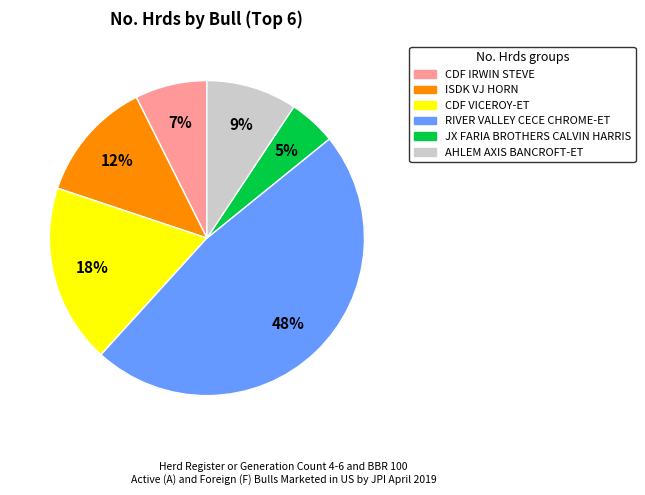

Count the number of slices in the pie.

6